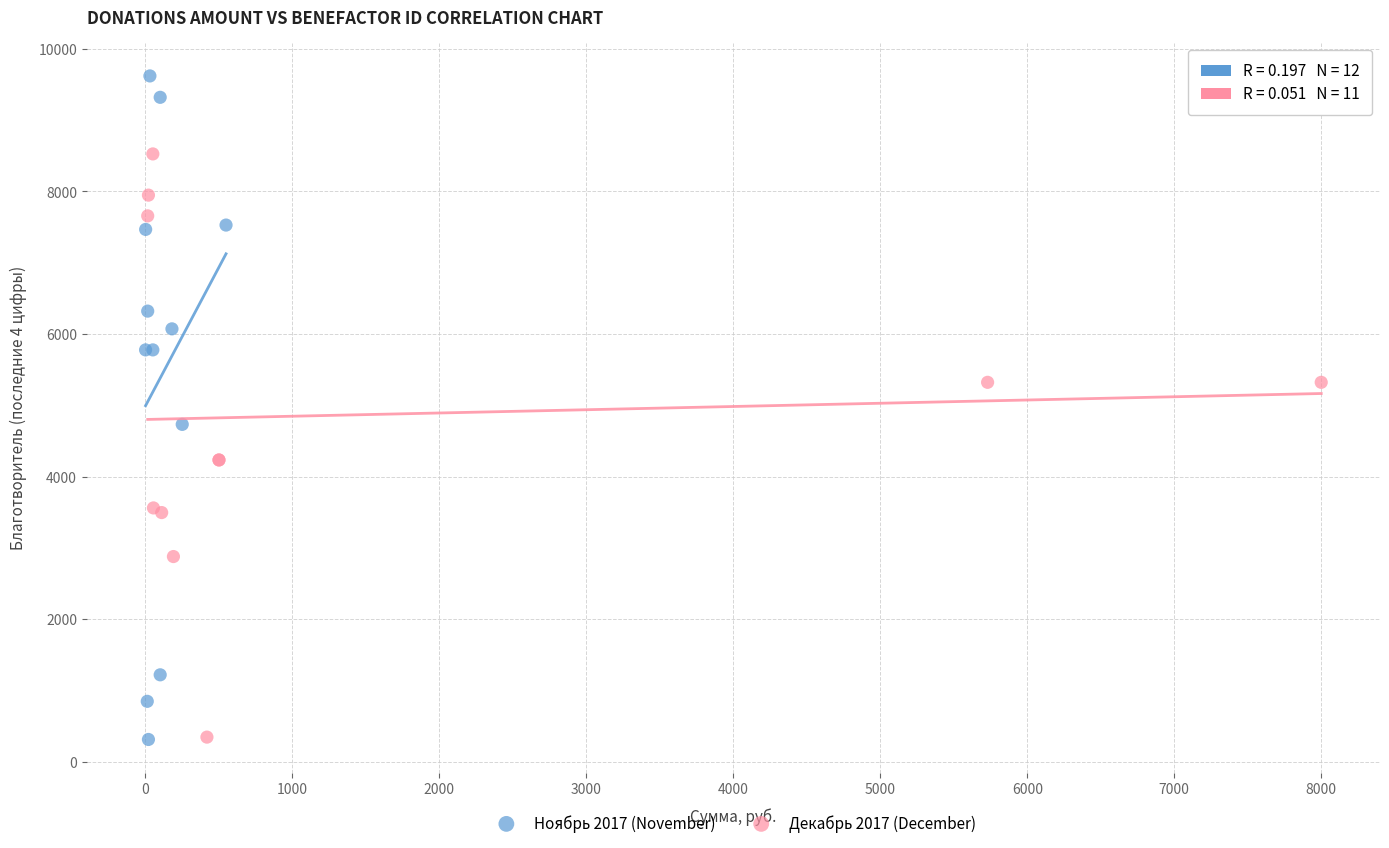

What are all the series names shown in the legend?

Ноябрь 2017 (November), Декабрь 2017 (December)